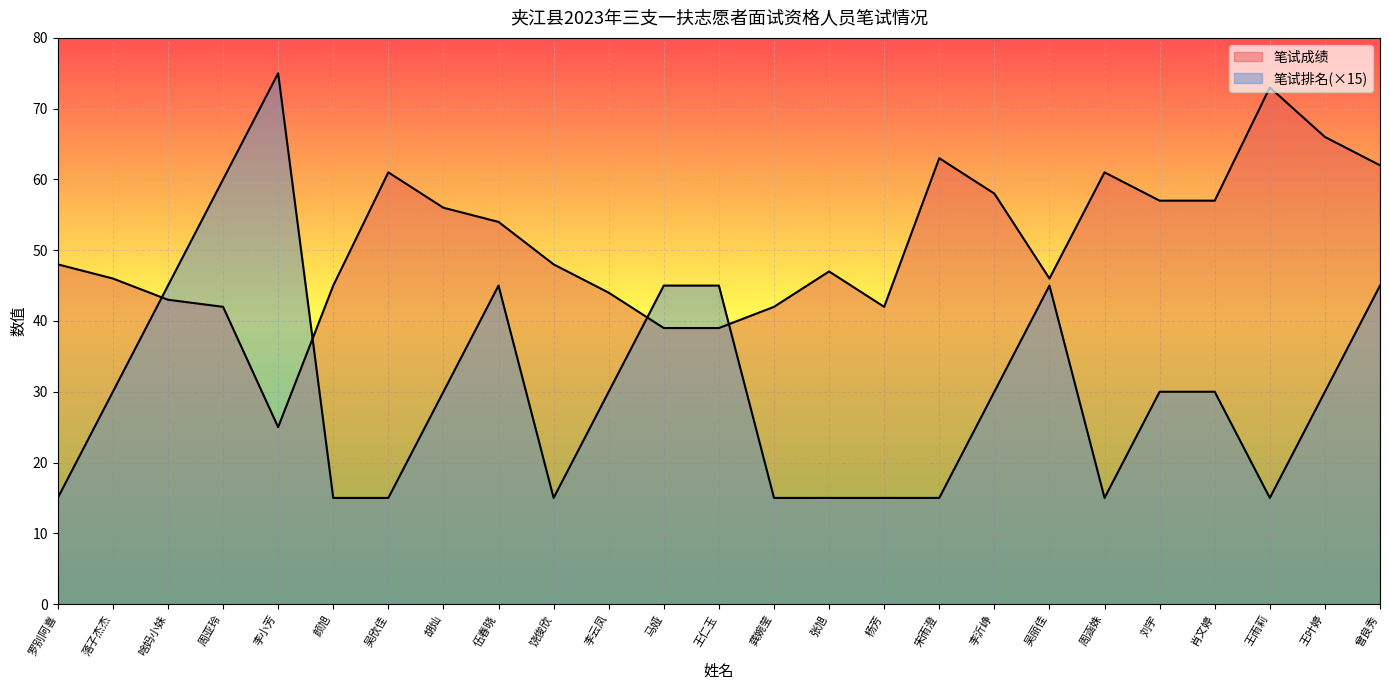

Which has a higher value, 吴丽佳 or 啥妈小妹?

吴丽佳